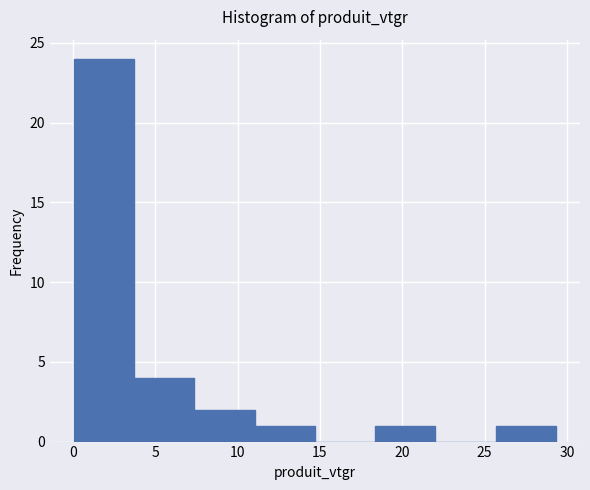

Over which range of the x-axis is the bar tallest?

0.0 to 3.5